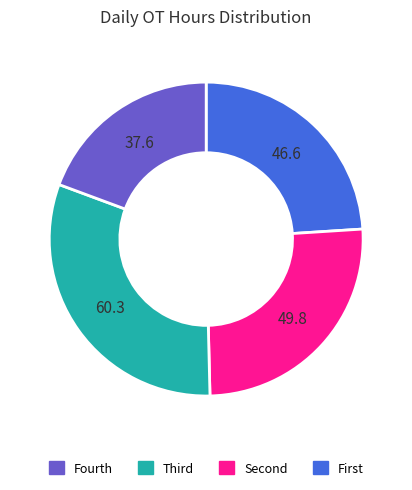

Is there any slice that represents more than half of the pie?

No